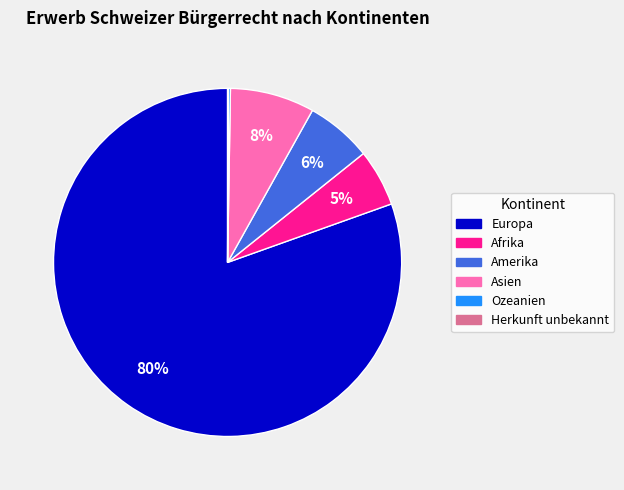

Is it true that Afrika is 17% of the pie?

False